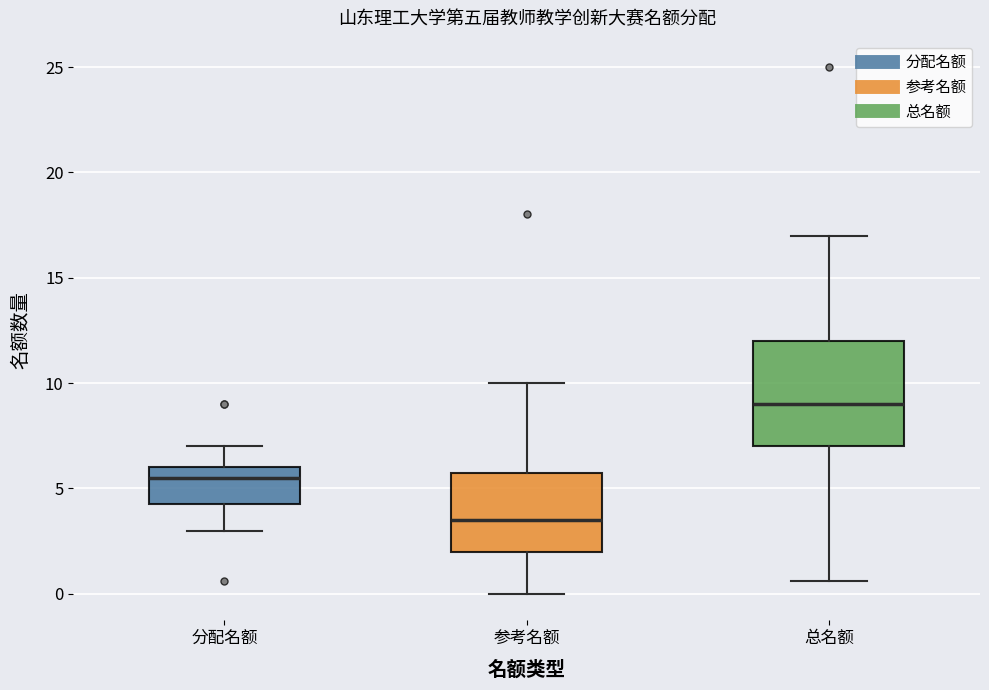

Which box has the lowest median line?

参考名额